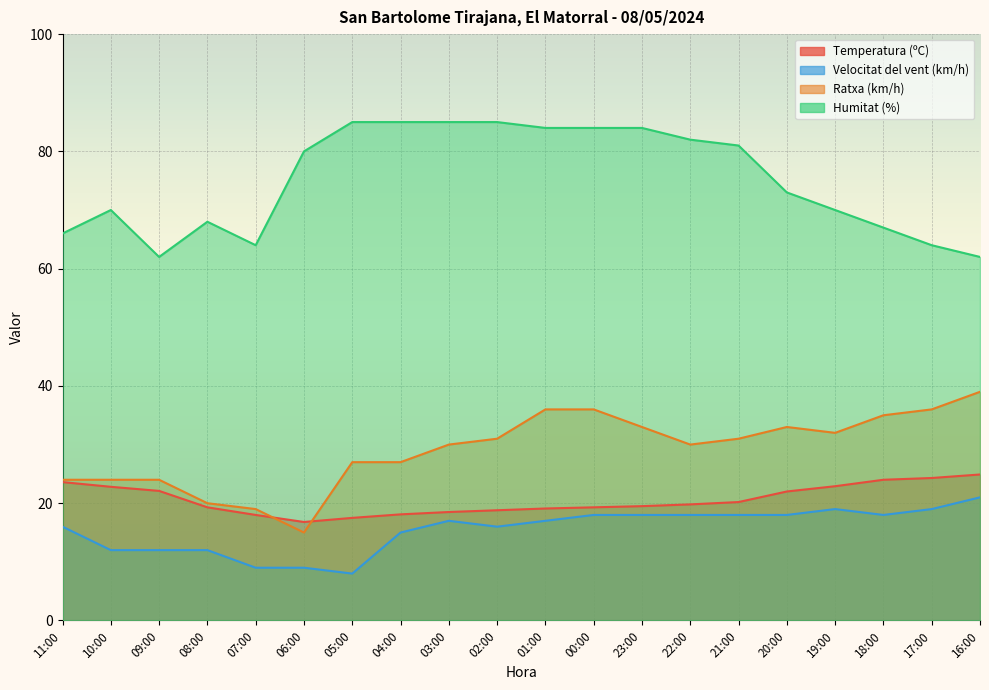

At which category is the sum across all series the highest?

00:00